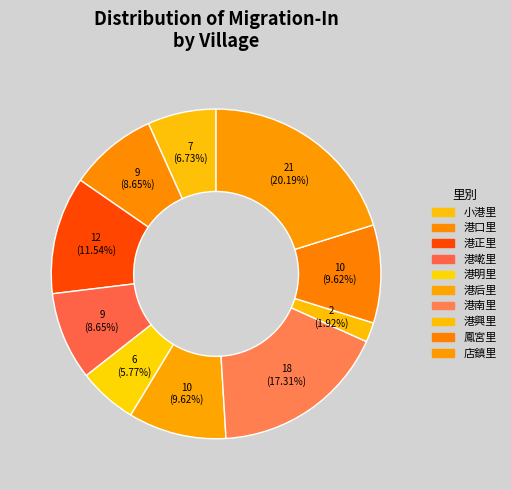

What is the smallest slice in the pie chart?

港興里